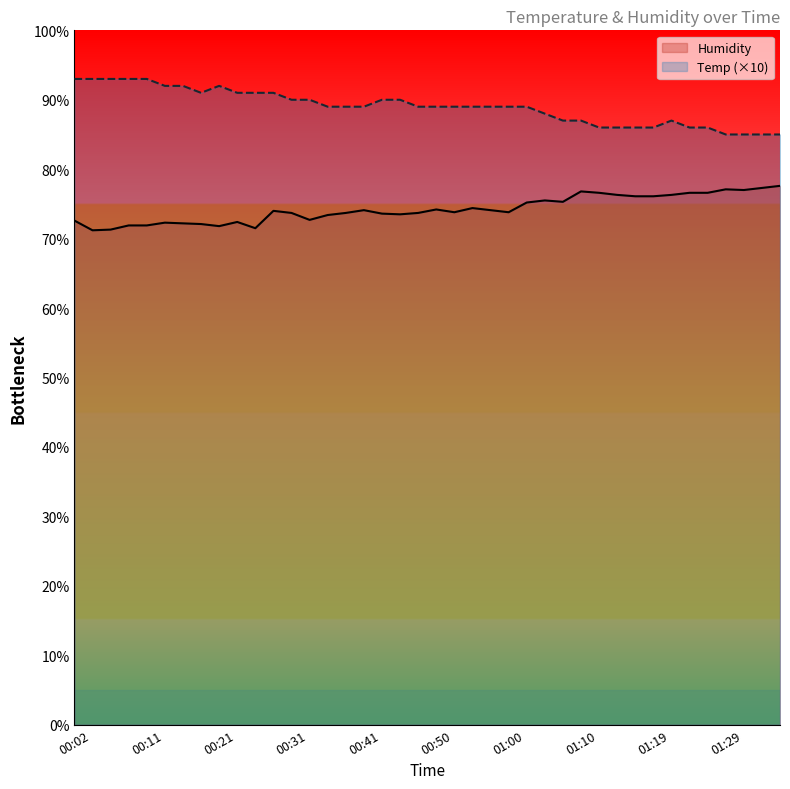

What is the average value of the Temp series?

89.0